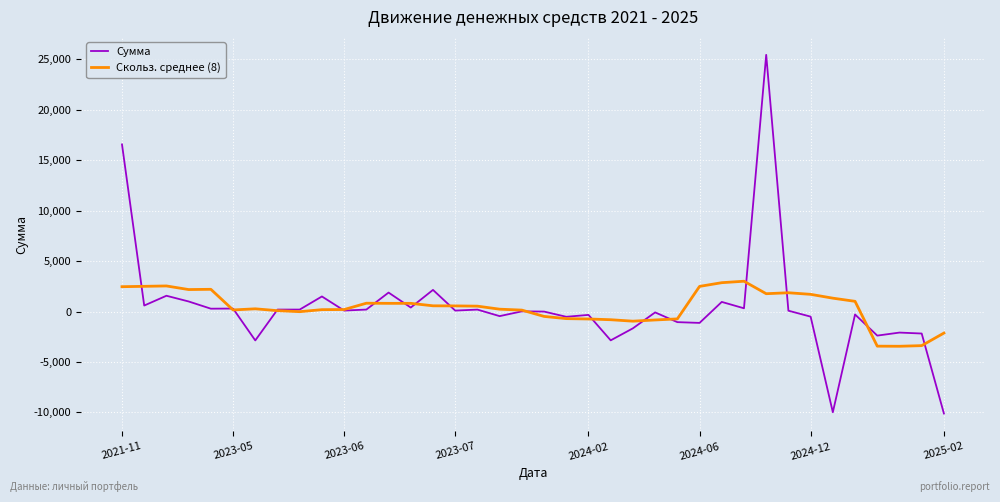

True or false: Скольз. среднее (8) has more than 1 interior local peaks.

True